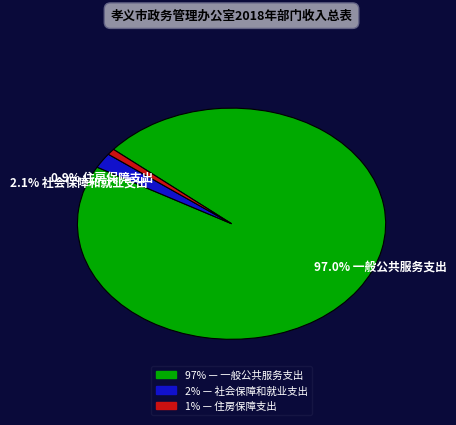

How many segments does this pie chart have?

3